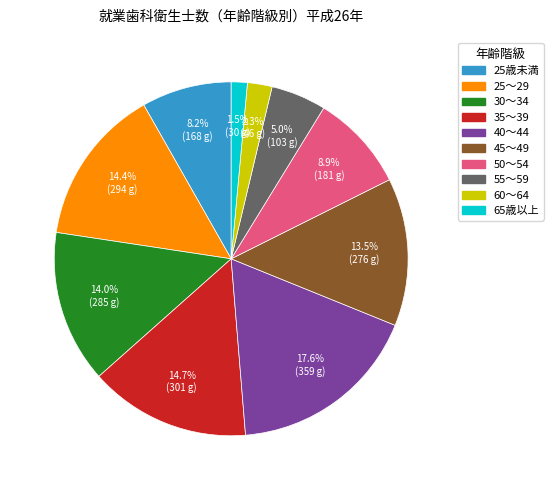

What is the ratio of the value at 35～39 to the value at 40～44?

0.8